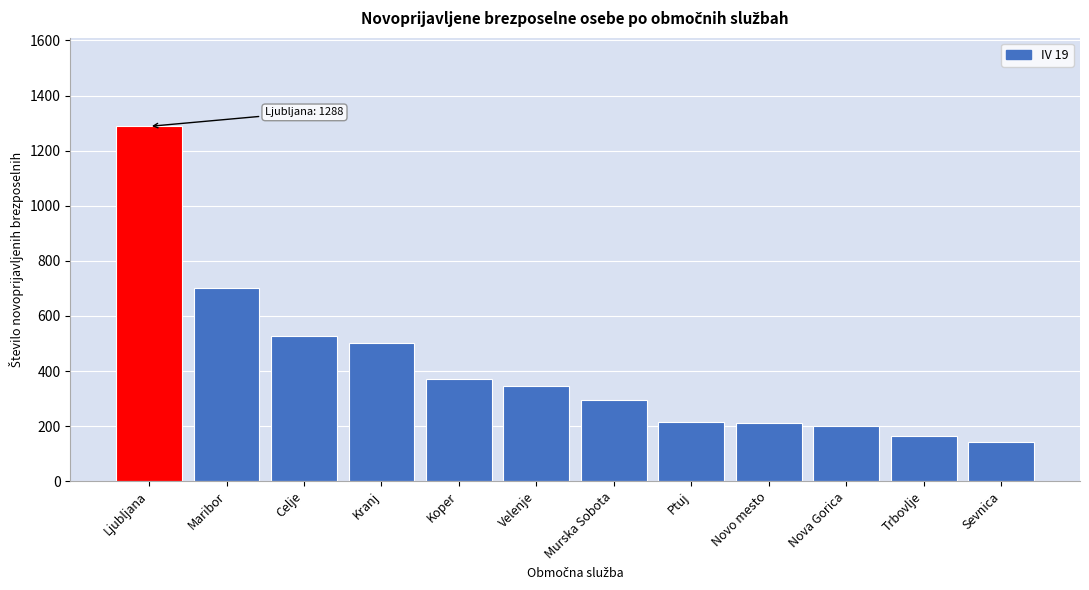

Which label corresponds to the largest value in the chart?

Ljubljana